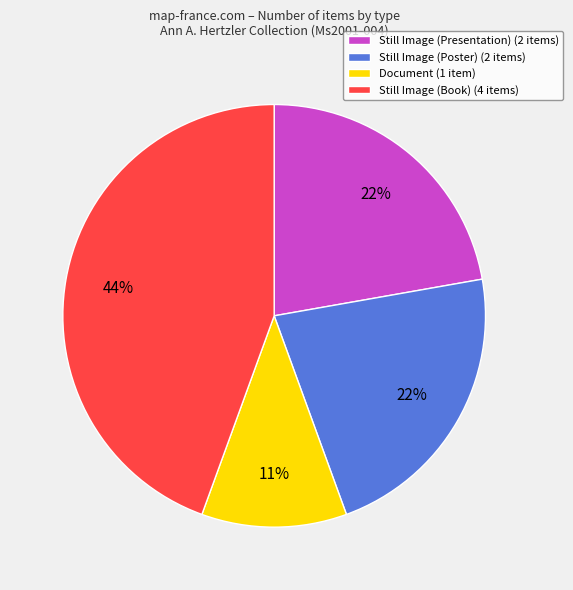

What percentage is the Still Image (Presentation) (2 items) slice, to the nearest percent?

22%